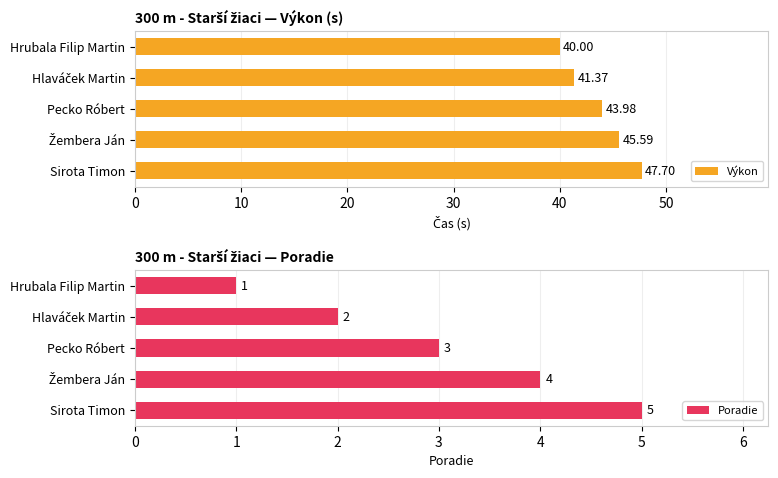

What is the average value of the Výkon series?

43.7